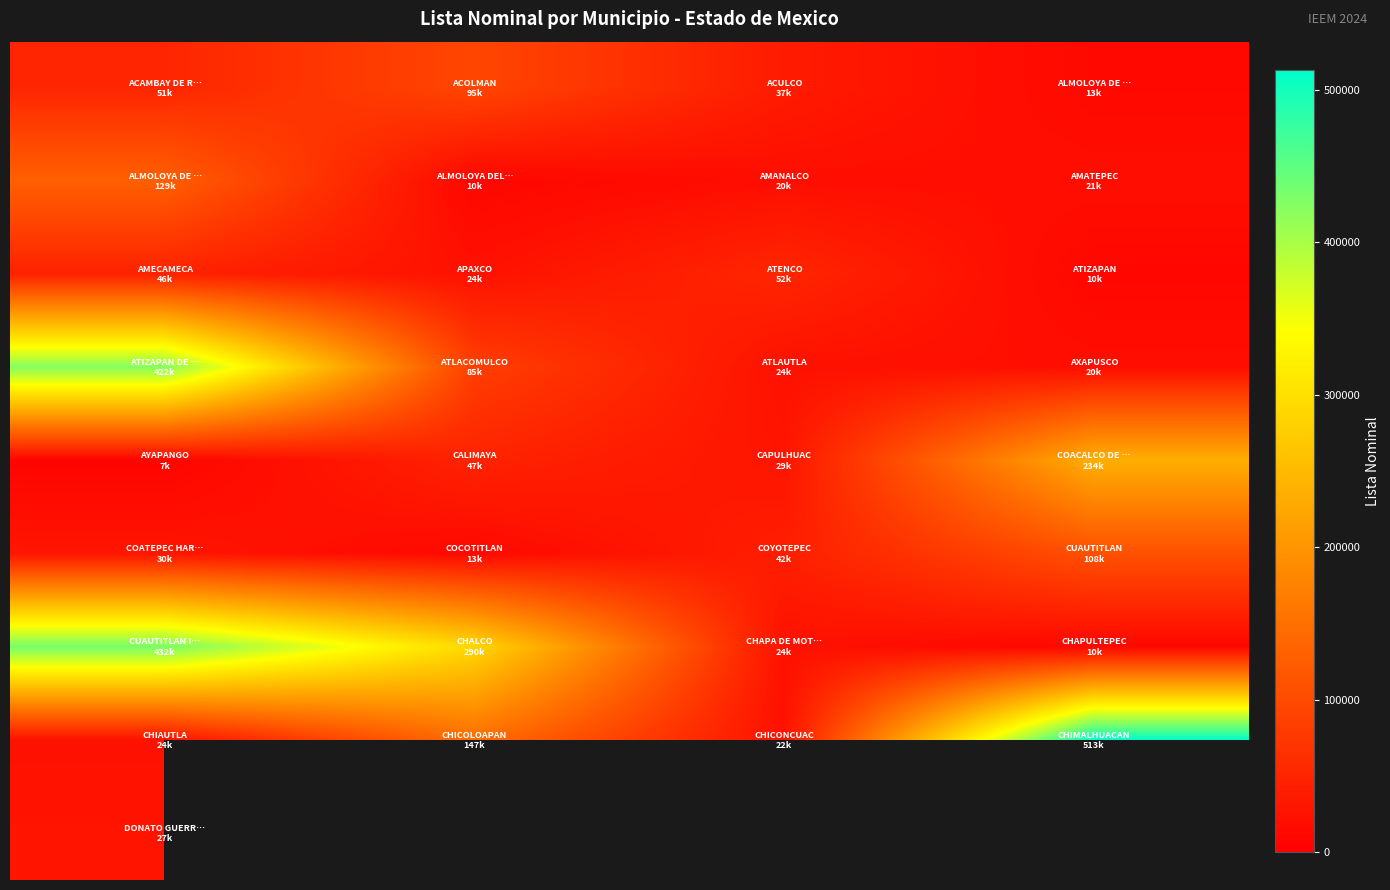

At how many categories does at least one series exceed 160774?

3